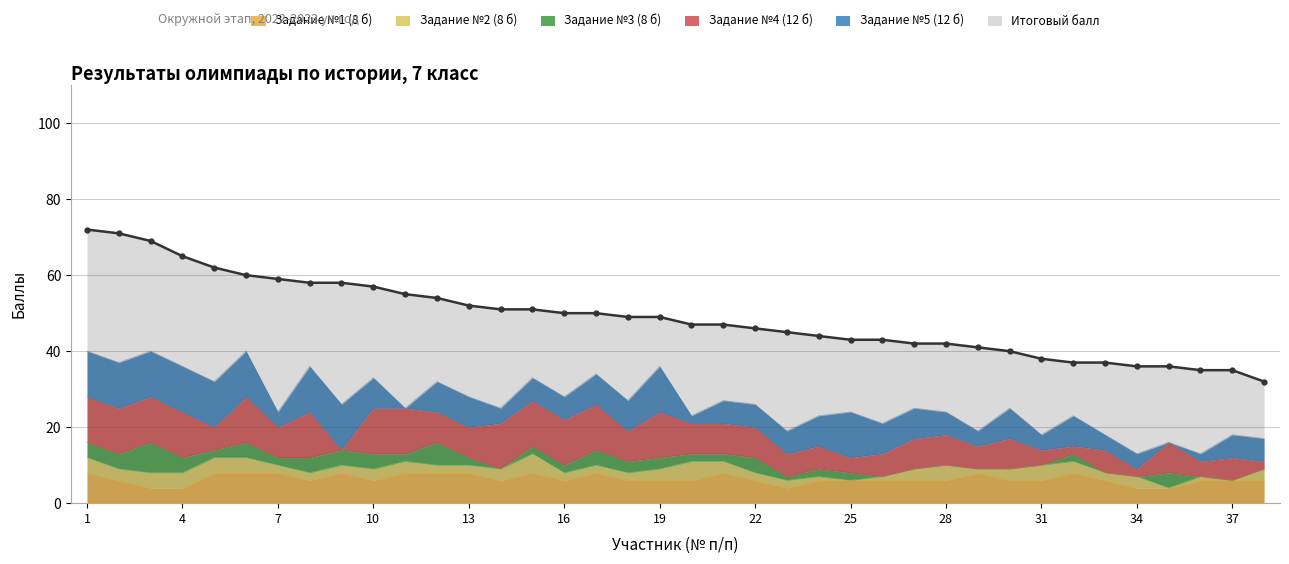

List the series in order of their peak value, highest first.

Итоговый балл, Задание №4 (12 б), Задание №5 (12 б), Задание №1 (8 б), Задание №3 (8 б), Задание №2 (8 б)